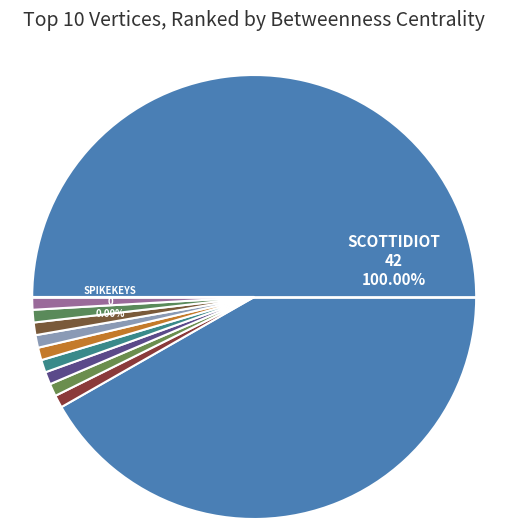

To the nearest percent, what percentage of the pie is scottidiot?

100%